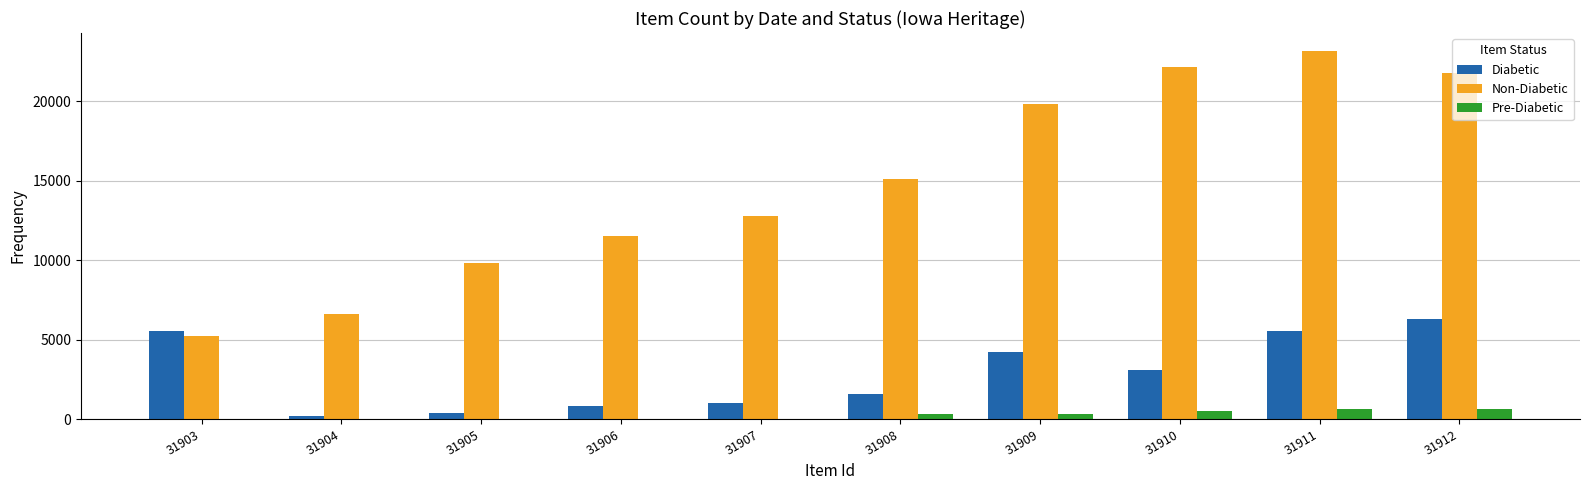

The value of Diabetic at 31908 is 1584. True or false?

True